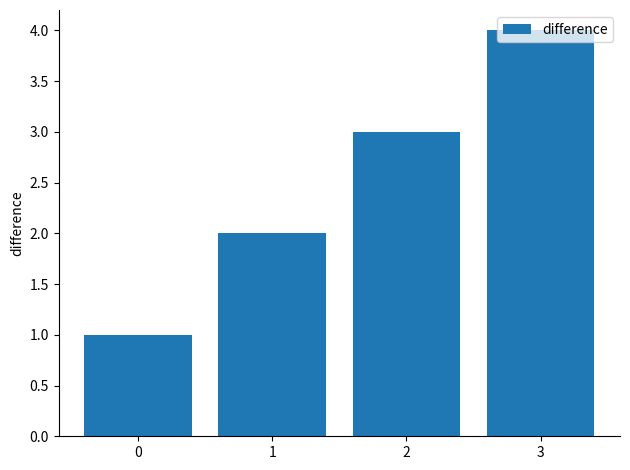

How many bars are there in total?

4